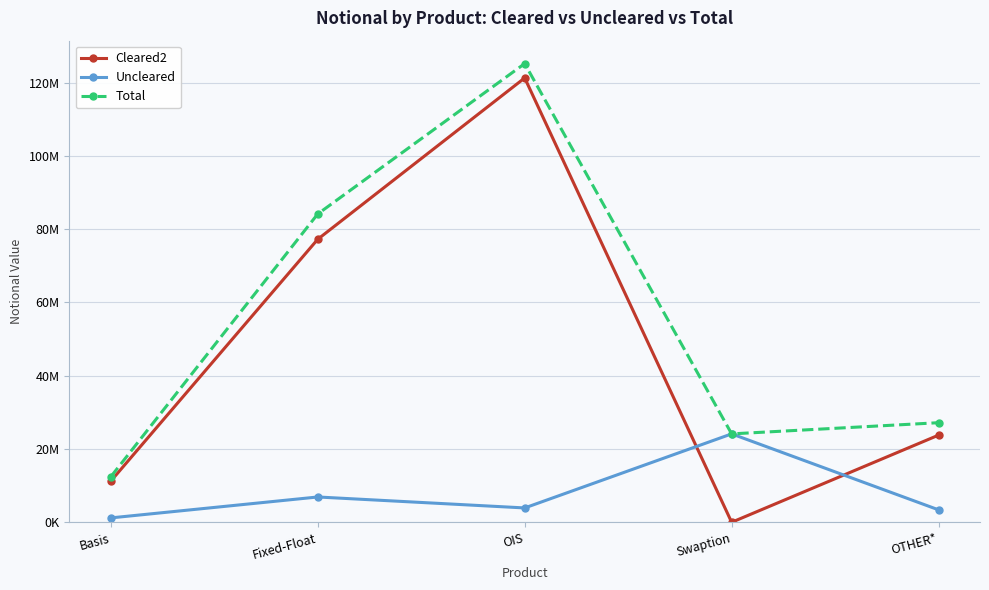

Is this an area chart (filled region under the line)?

No